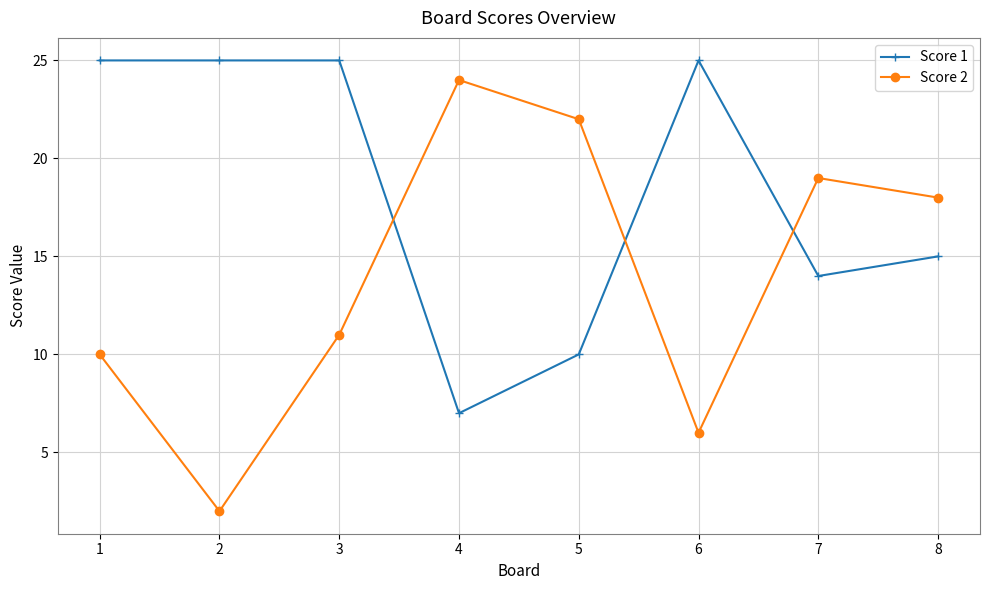

At which label does Score 2 reach its minimum?

2